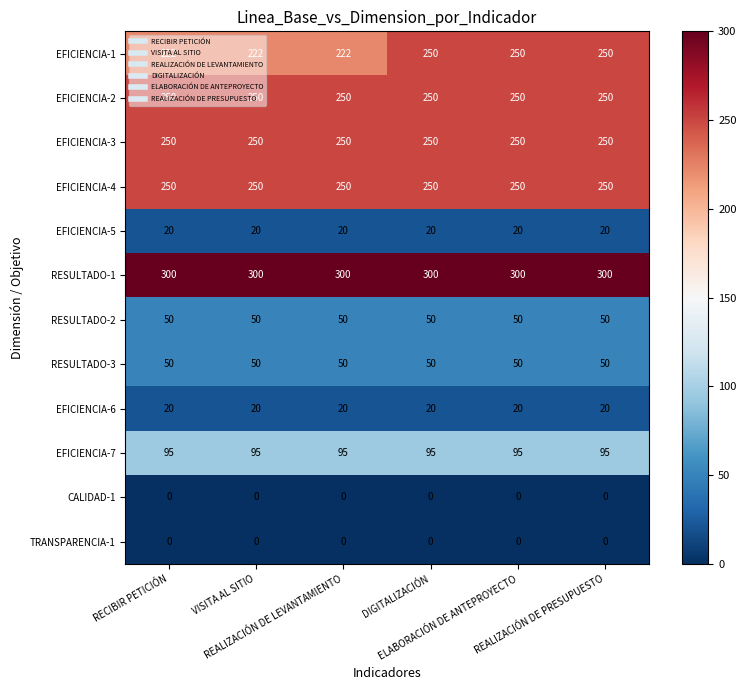

Which series has the largest total across all categories?

RESULTADO-1